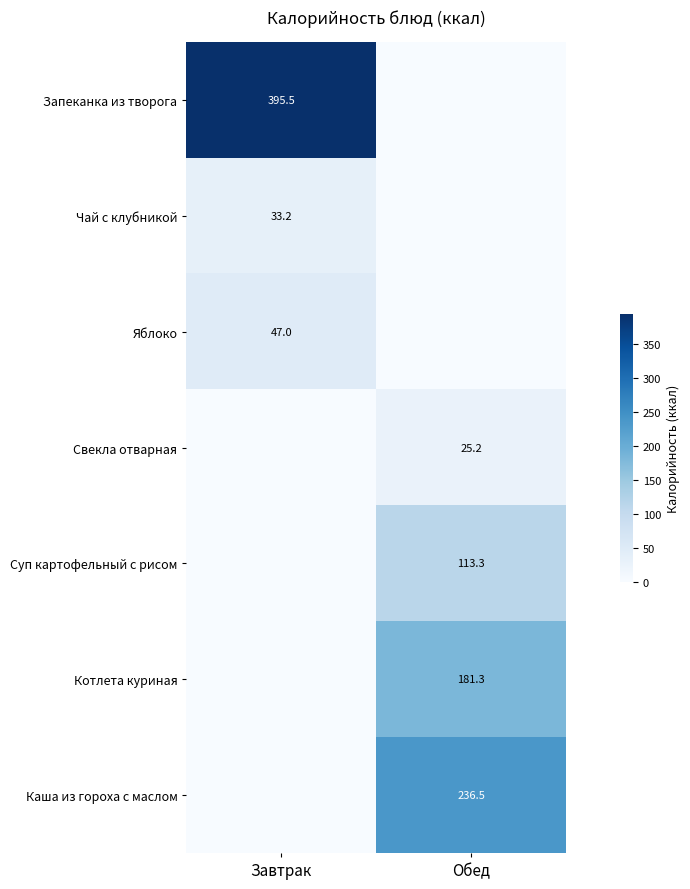

Is it true that Свекла отварная equals 25.2 at Обед?

True